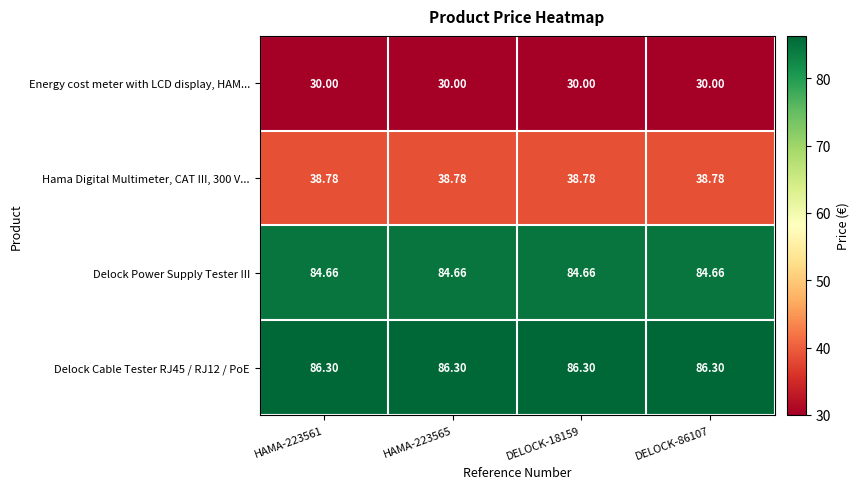

Count the number of data series in this chart.

4